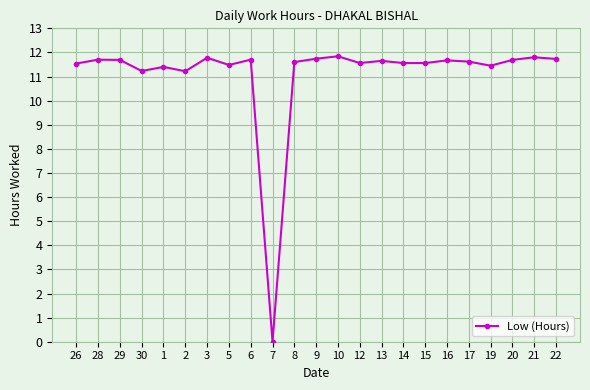

What is the difference between the maximum and minimum values?

11.8